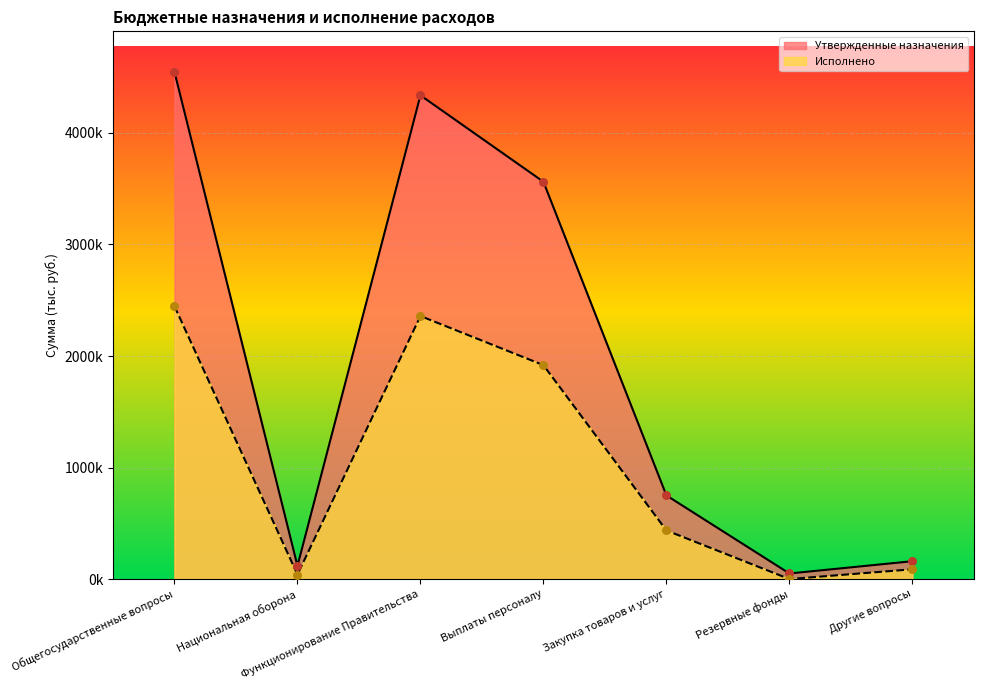

At how many categories does at least one series exceed 3581906?

2